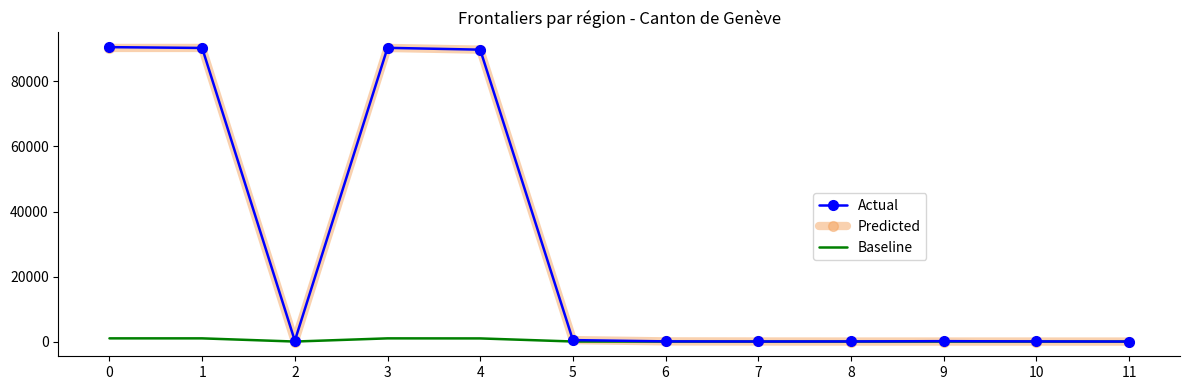

Read the Actual value at 6.

57